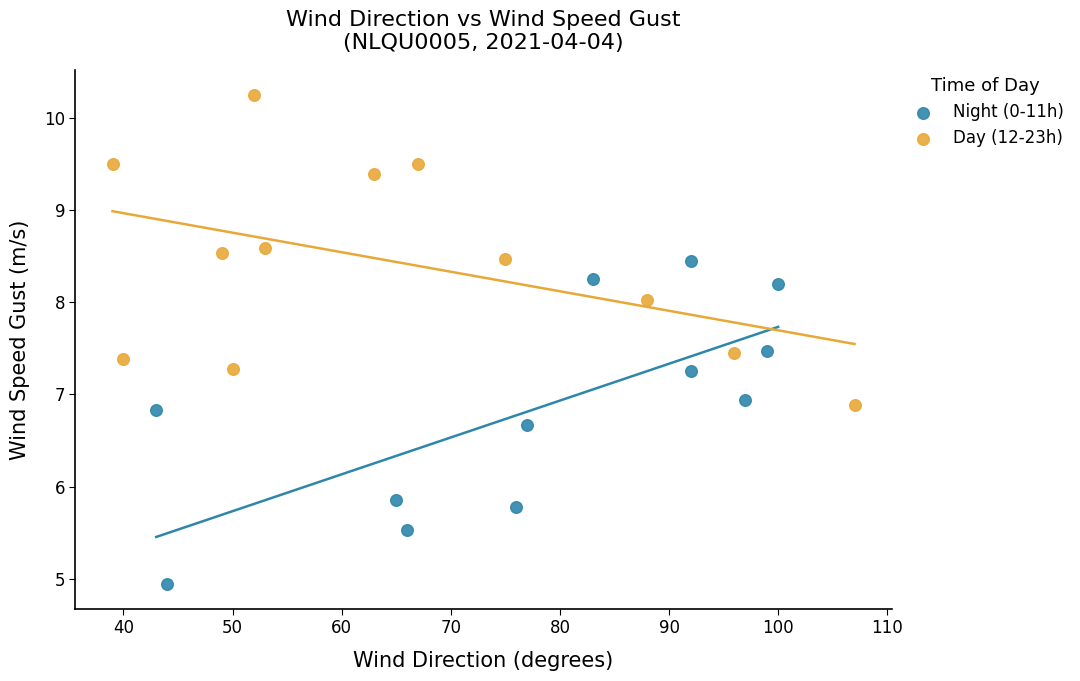

Which series contains the lowest Y value?

Night (0-11h)